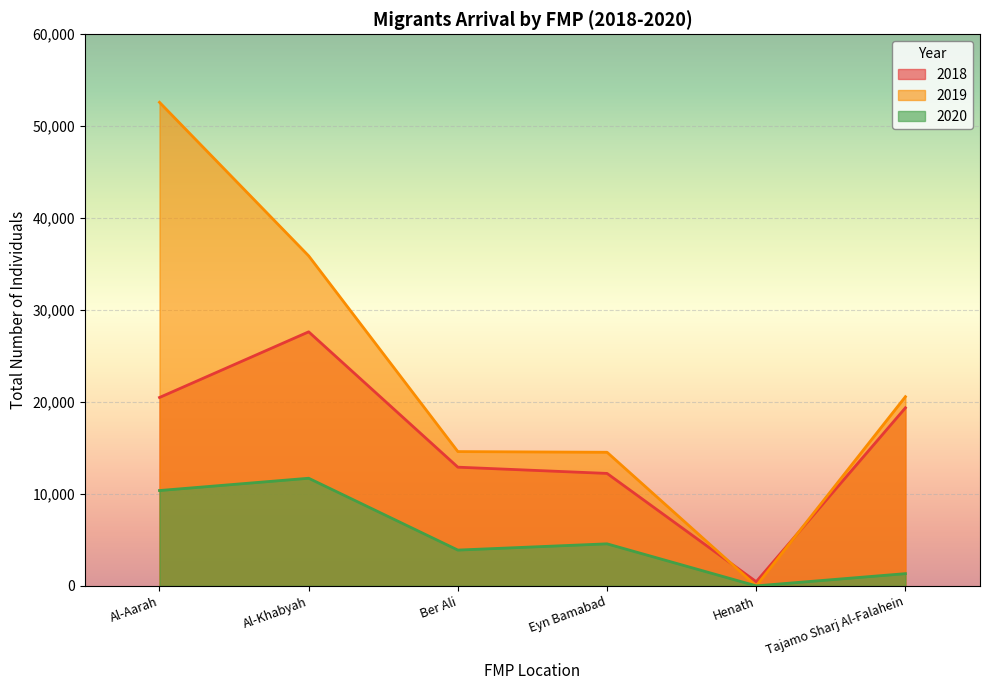

What is the greatest value displayed?

52600